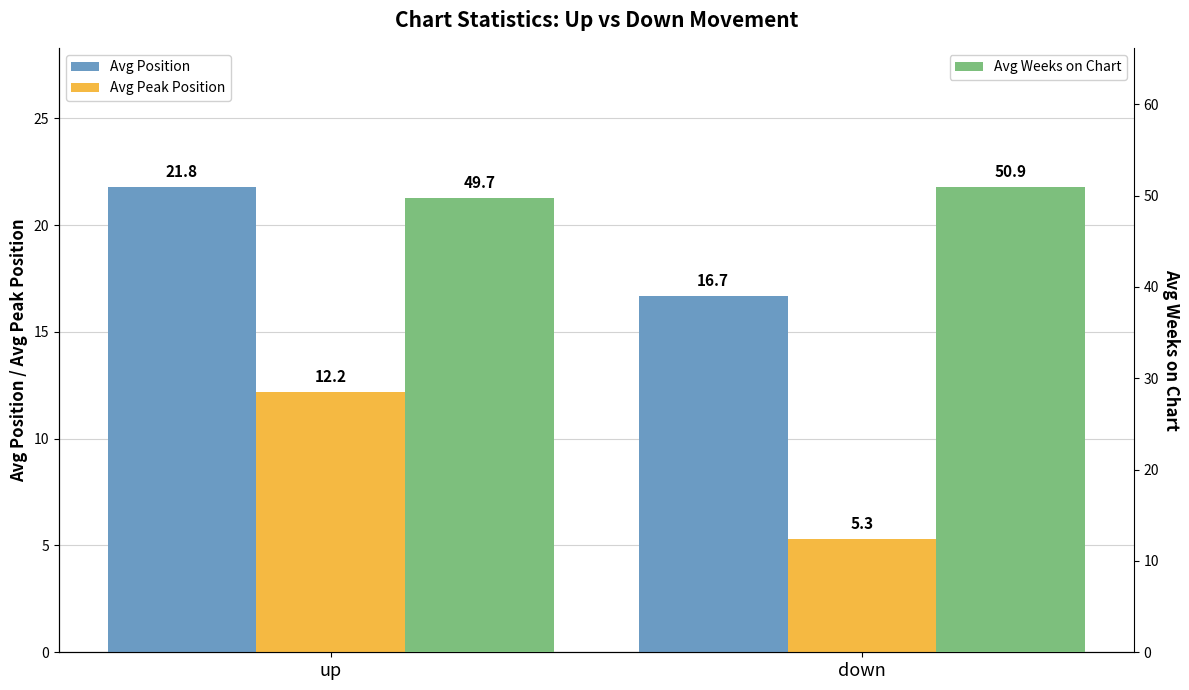

What is the difference between the Avg Peak Position values at up and down?

6.9